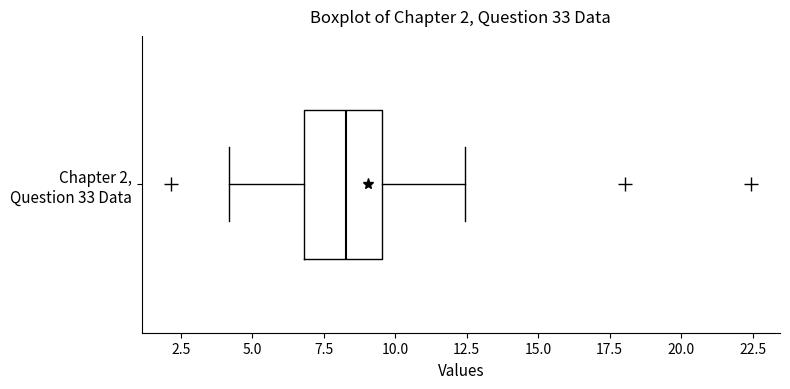

Transcribe this box plot: give where the median line is, the range the box spans, and where the two whiskers end, as read against the x-axis. The values are not printed on the chart, so give them approximately, as read against the axis.

median 8.5, box 7.0 to 9.5, whiskers 4.0 to 12.5